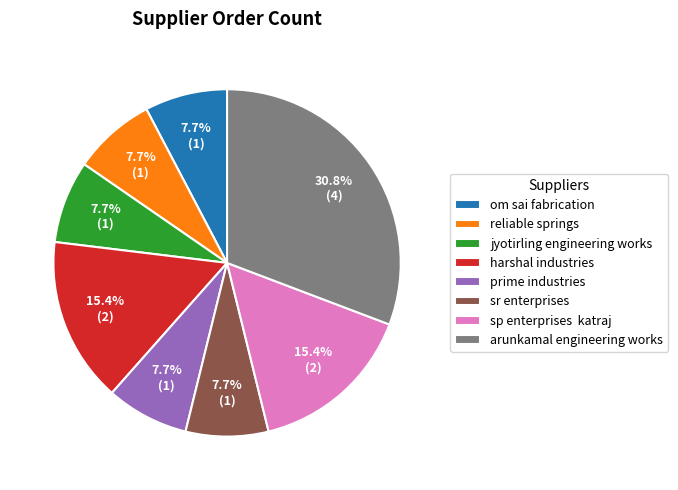

Is there any slice that represents more than half of the pie?

No